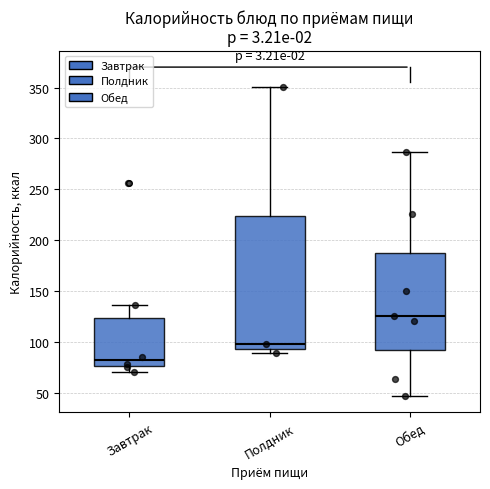

Which box's median line is the highest?

Обед